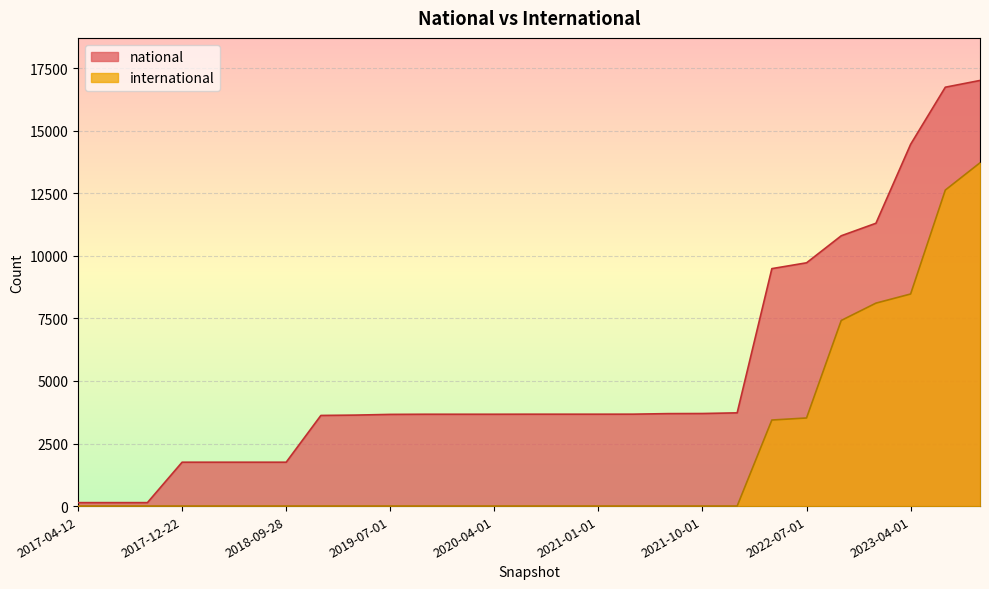

Reading right to left, what are all the values shown in this chart?

national: 17004	16734	14453	11299	10799	9719	9486	3725	3698	3694	3672	3671	3671	3671	3669	3669	3669	3663	3635	3621	1753	1753	1753	1753	138	138	138
international: 13714	12625	8473	8108	7416	3520	3438	1	1	1	1	1	1	1	1	1	1	1	1	1	1	1	1	1	1	1	1